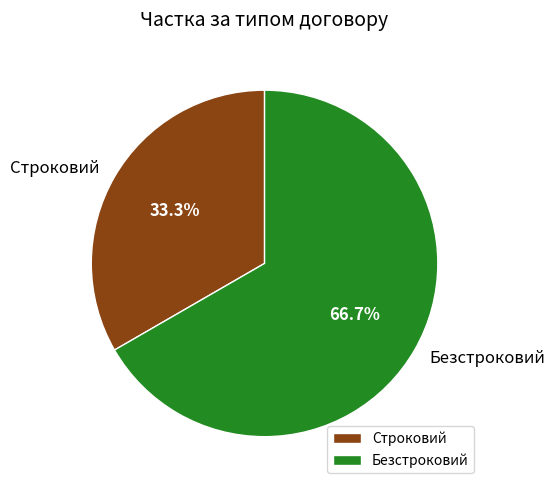

Count the number of slices in the pie.

2